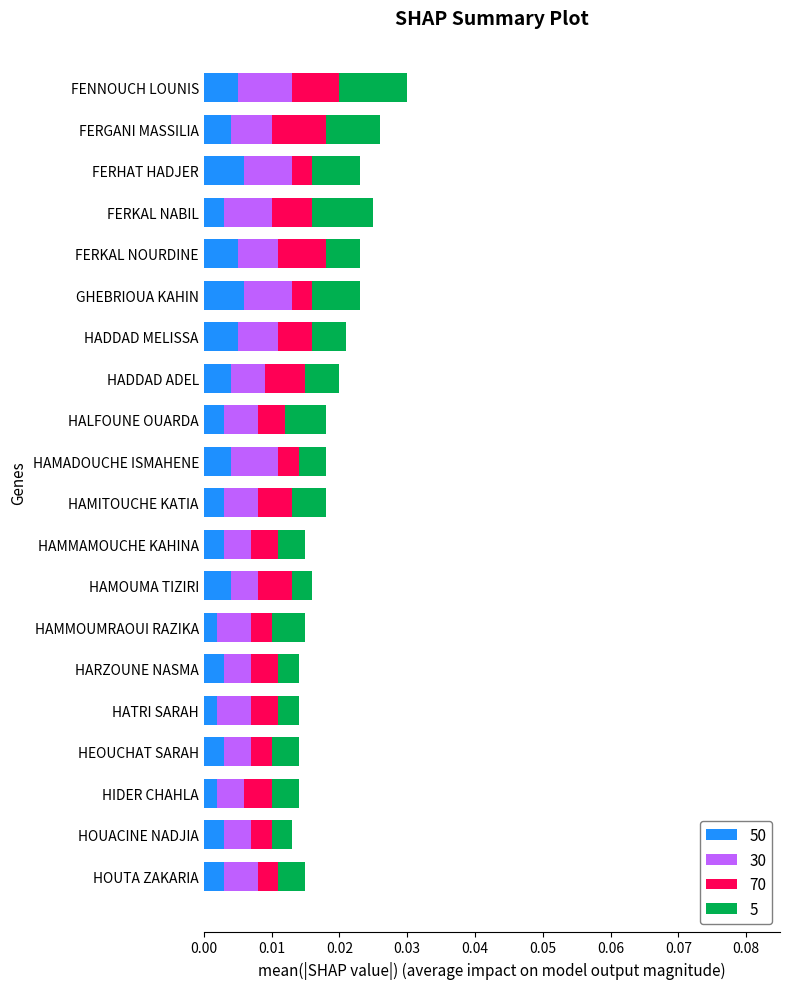

True or false: 70 has a value of 0.0 at FERHAT HADJER.

True